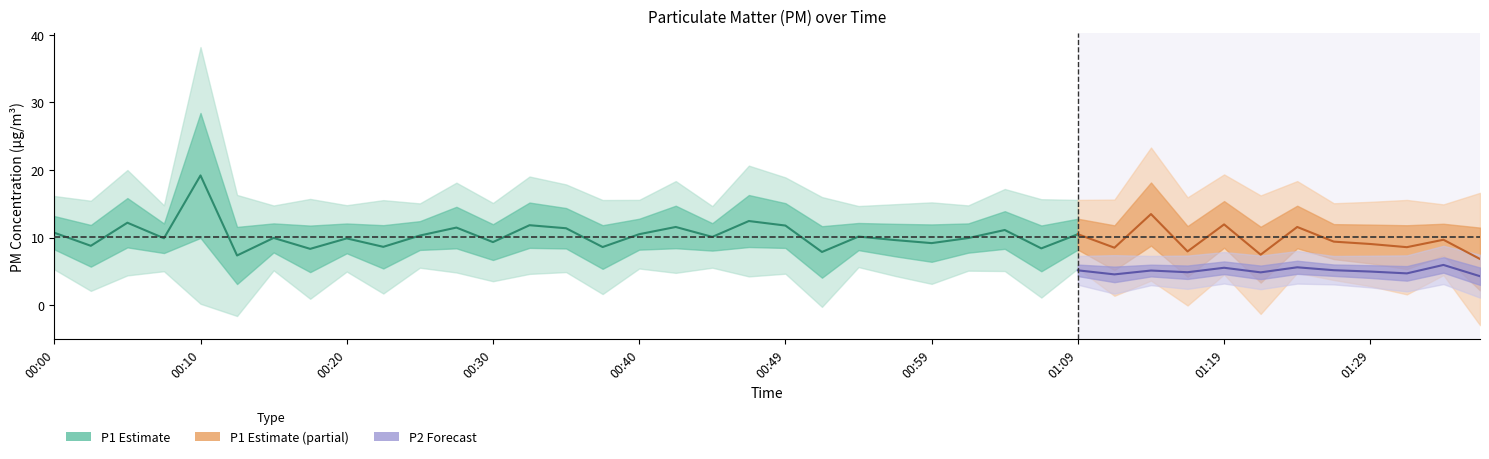

At which category is the sum across all series the highest?

00:10